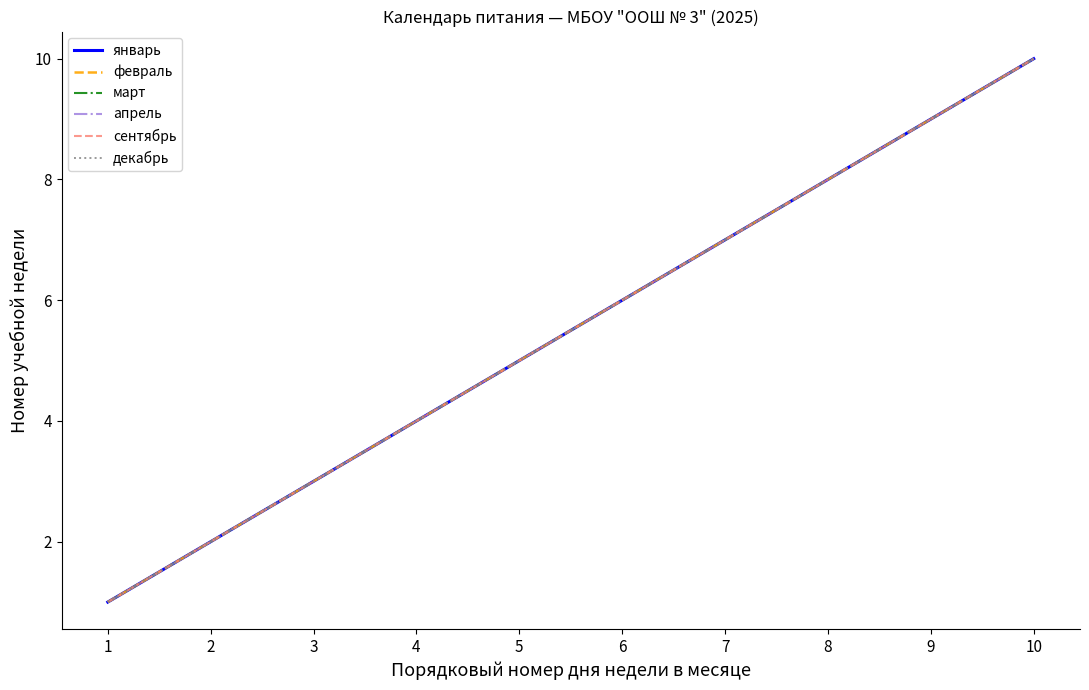

Count the апрель values in the range 3 to 8.

6